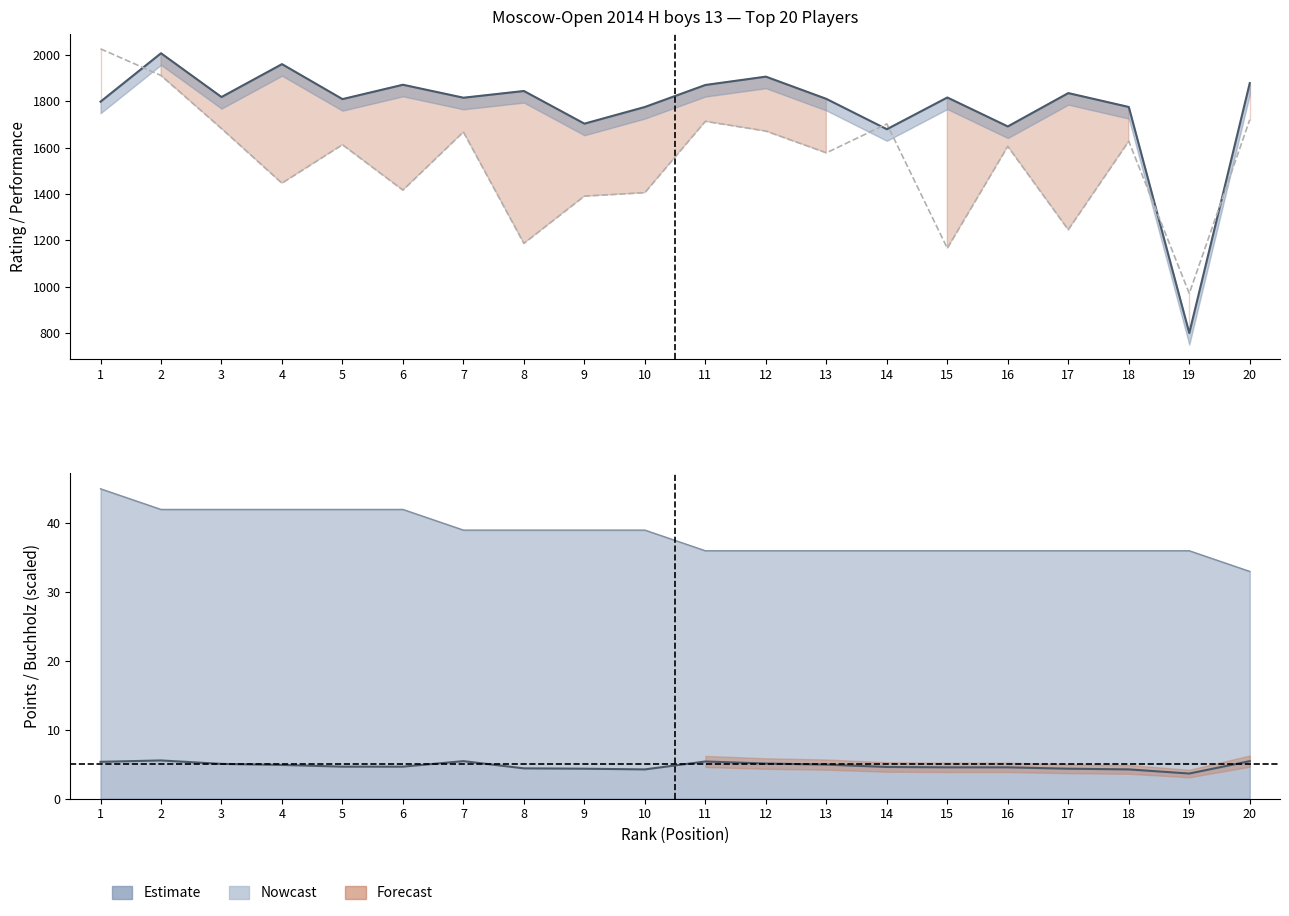

What is the difference between the second highest and minimum values?

1161